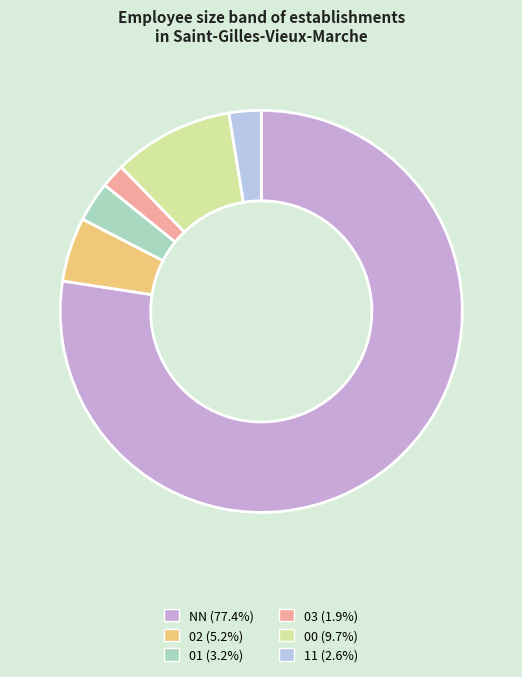

How many segments does this pie chart have?

6